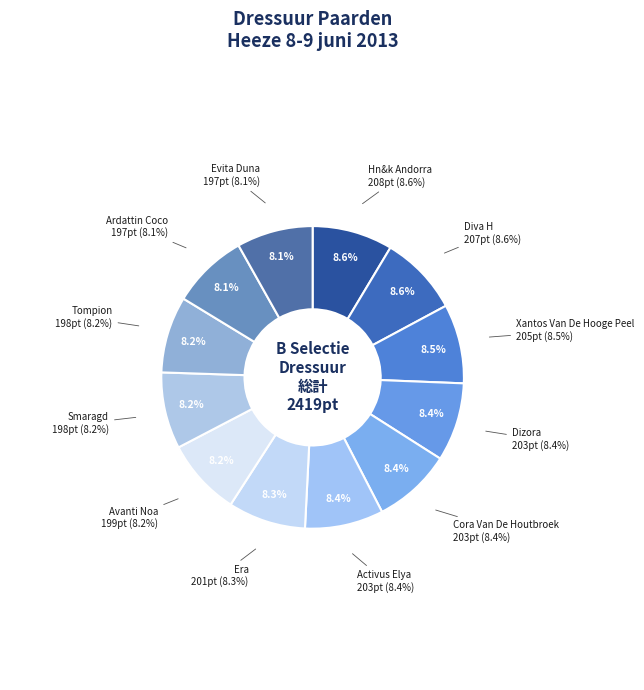

Is it true that Activus Elya is 18% of the pie?

False